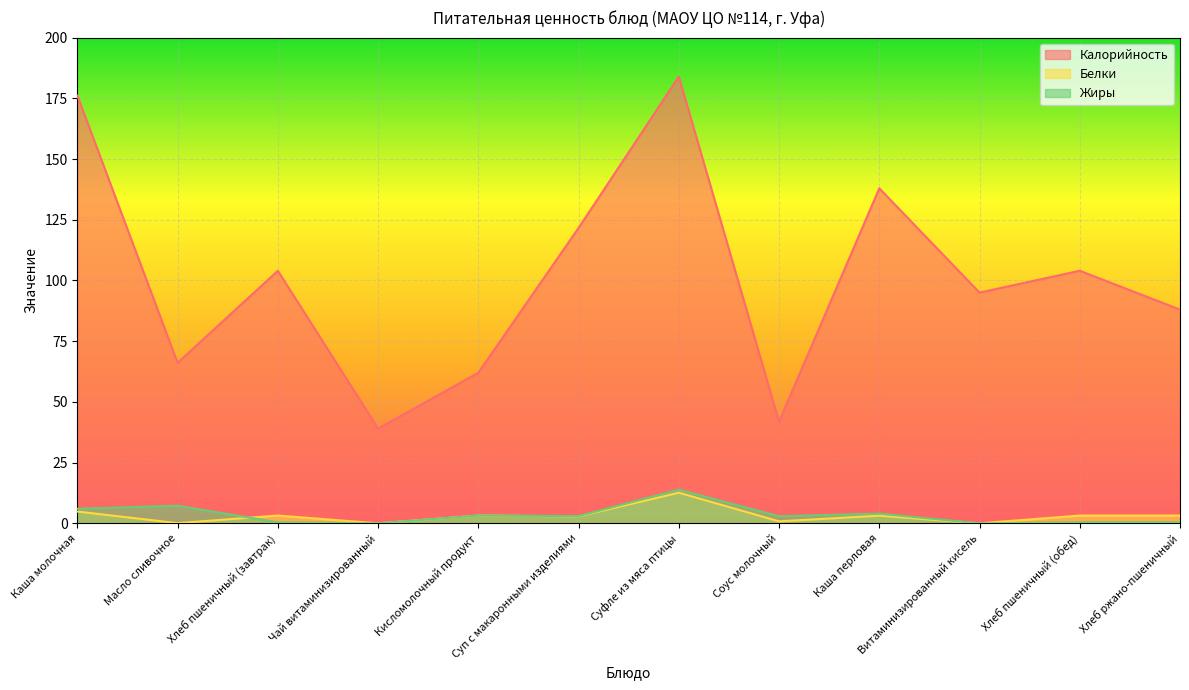

True or false: Калорийность and Белки intersect in this chart.

False